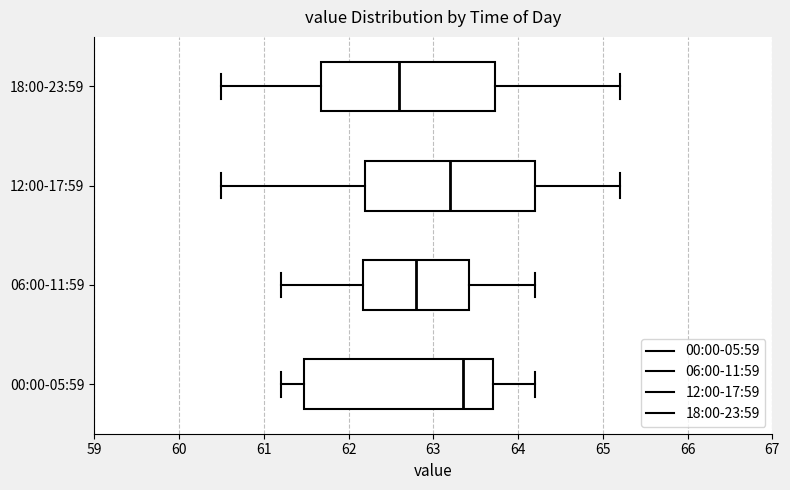

Reading bottom to top, read every box against the x-axis: the position of its median line, the range the box covers, and the ends of its whiskers. The values are not printed on the chart, so give them approximately, as read against the axis.

00:00-05:59: median 63.4, box 61.5 to 63.7, whiskers 61.2 to 64.2
06:00-11:59: median 62.8, box 62.2 to 63.4, whiskers 61.2 to 64.2
12:00-17:59: median 63.2, box 62.2 to 64.2, whiskers 60.5 to 65.2
18:00-23:59: median 62.6, box 61.7 to 63.7, whiskers 60.5 to 65.2